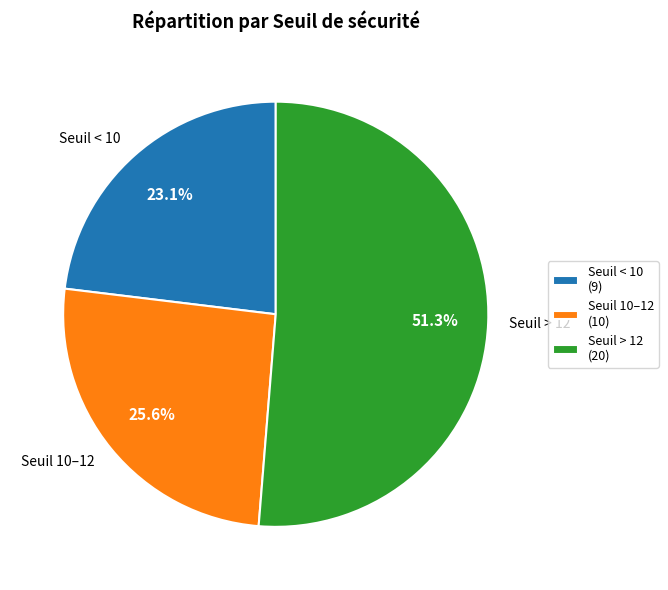

How many segments does this pie chart have?

3